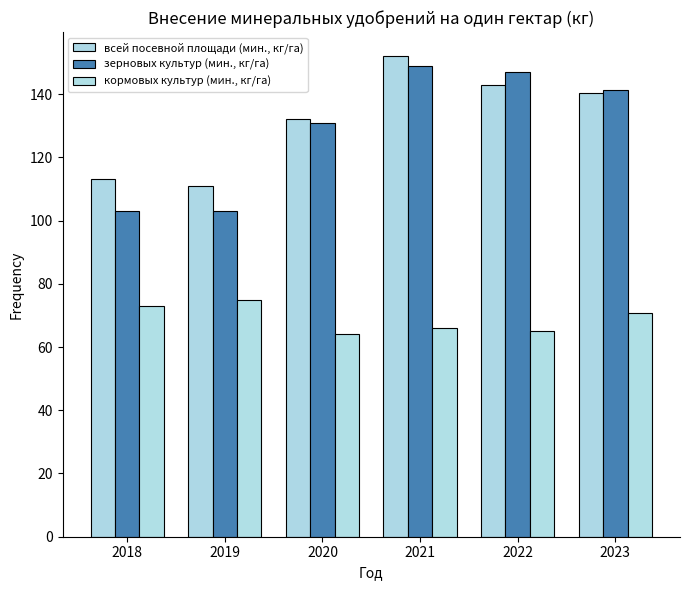

What value does the всей посевной площади (мин., кг/га) series have at 2023?

140.2